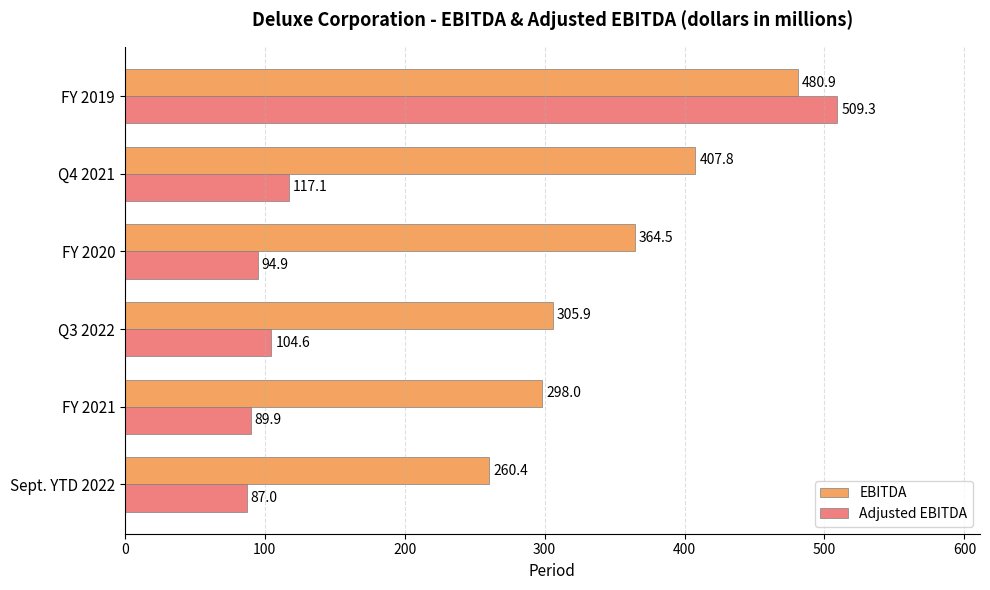

Which series changed the most between FY 2021 and Q3 2022?

Adjusted EBITDA